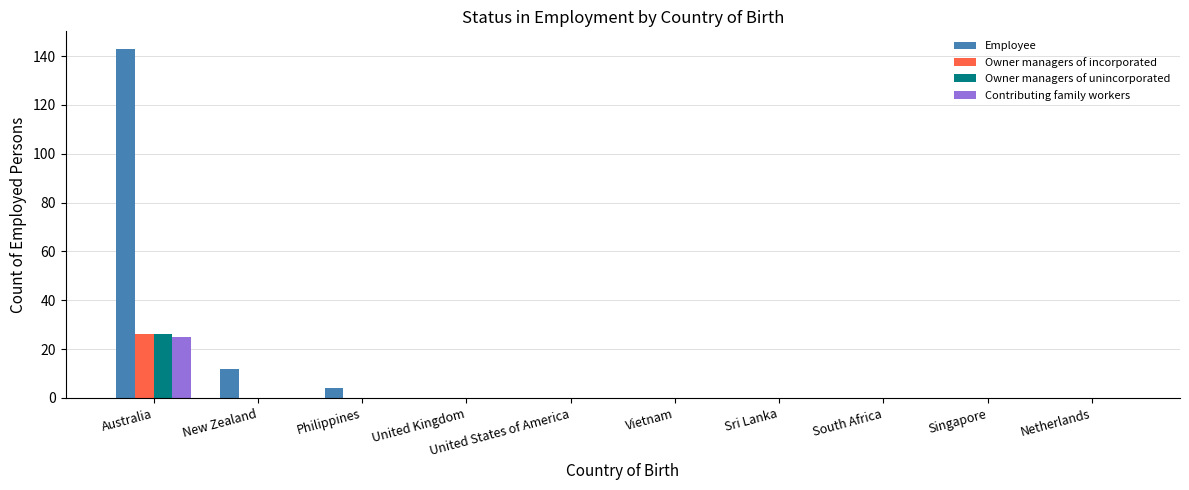

What is the sum of the Employee values at New Zealand and United Kingdom?

12